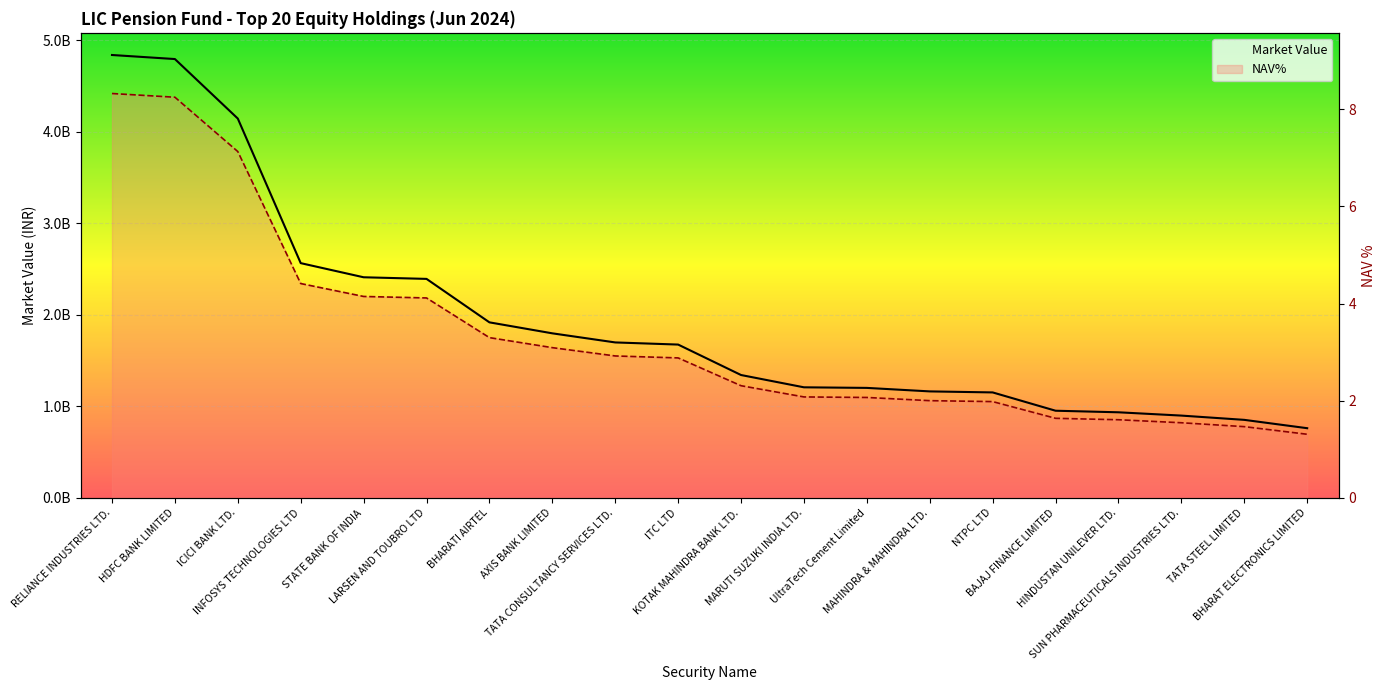

What is the sum of the Market Value values at NTPC LTD and ITC LTD?

2830283859.9